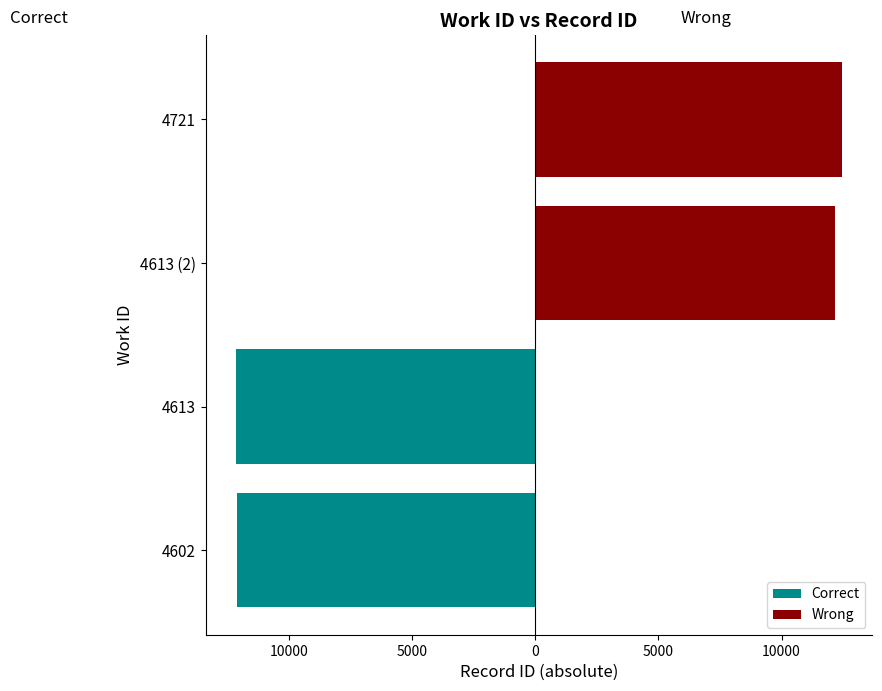

Does the chart contain stacked bars?

No